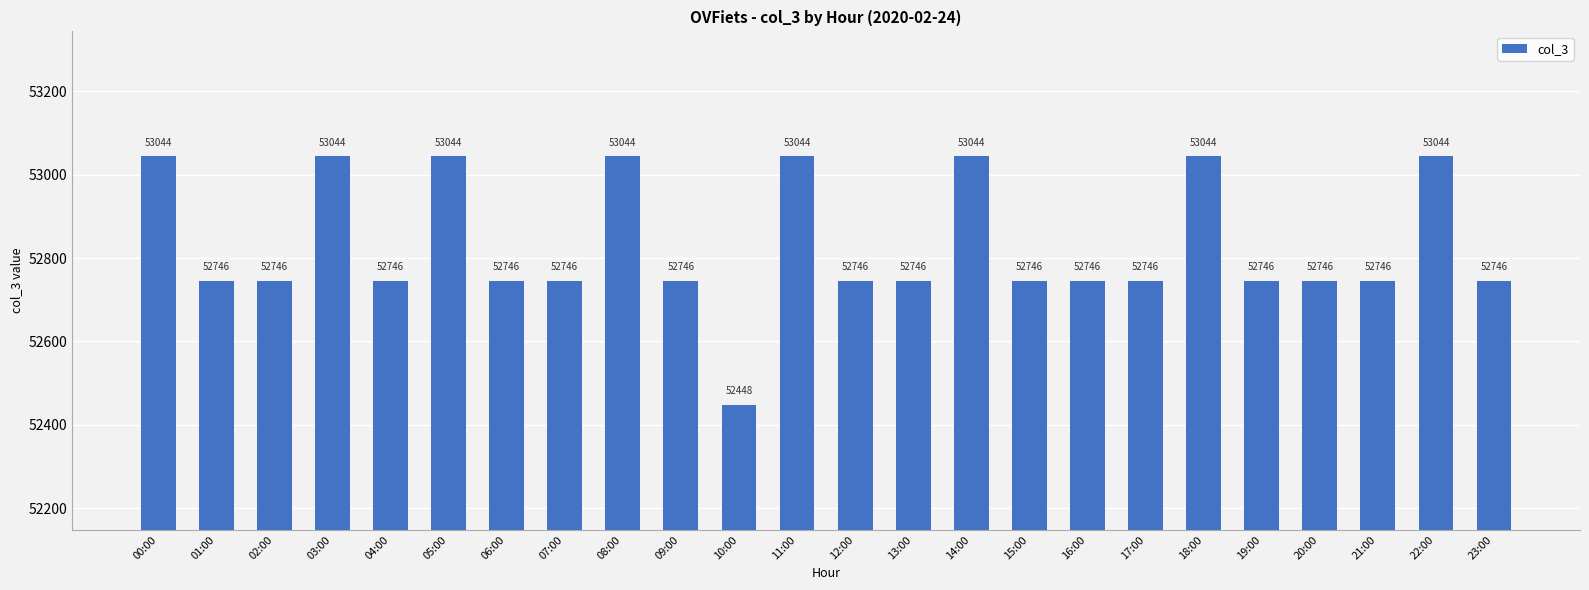

Reading right to left, transcribe all the data shown in this chart.

23:00=52746	22:00=53044	21:00=52746	20:00=52746	19:00=52746	18:00=53044	17:00=52746	16:00=52746	15:00=52746	14:00=53044	13:00=52746	12:00=52746	11:00=53044	10:00=52448	09:00=52746	08:00=53044	07:00=52746	06:00=52746	05:00=53044	04:00=52746	03:00=53044	02:00=52746	01:00=52746	00:00=53044